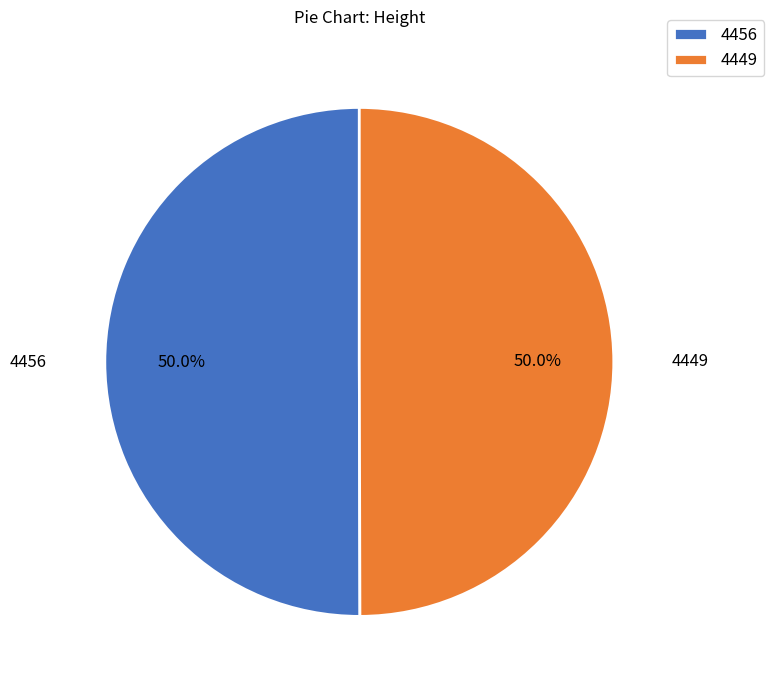

What percentage is the 4449 slice, to the nearest percent?

50%